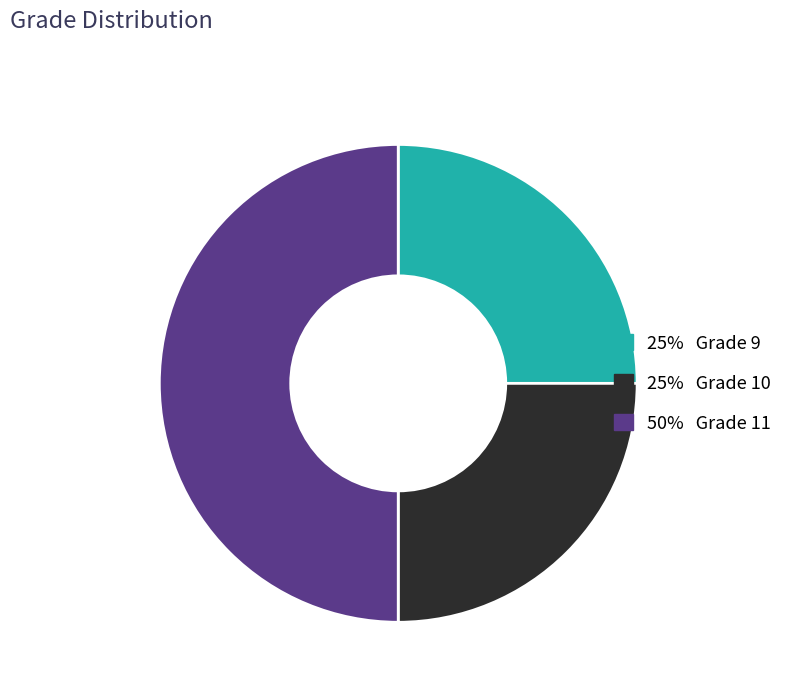

How many segments does this pie chart have?

3